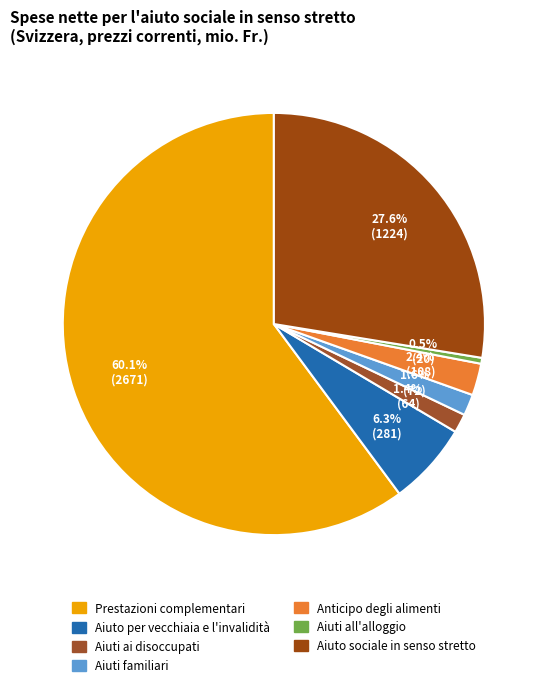

Count the number of slices in the pie.

7